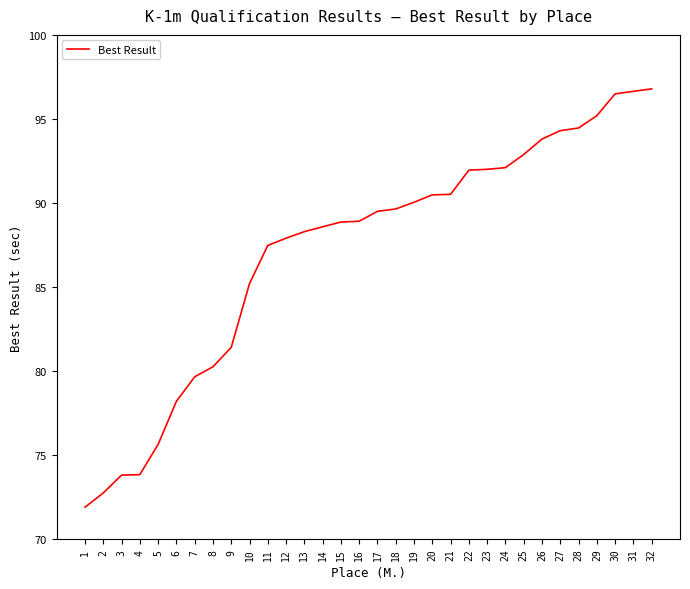

At which label is the value closest to 84?

10